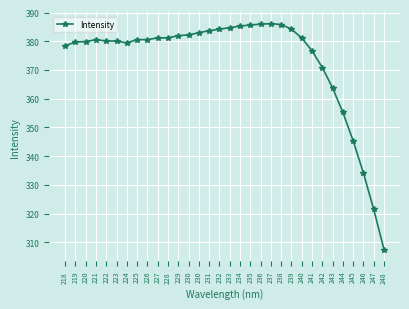

How many series are shown in this chart?

1